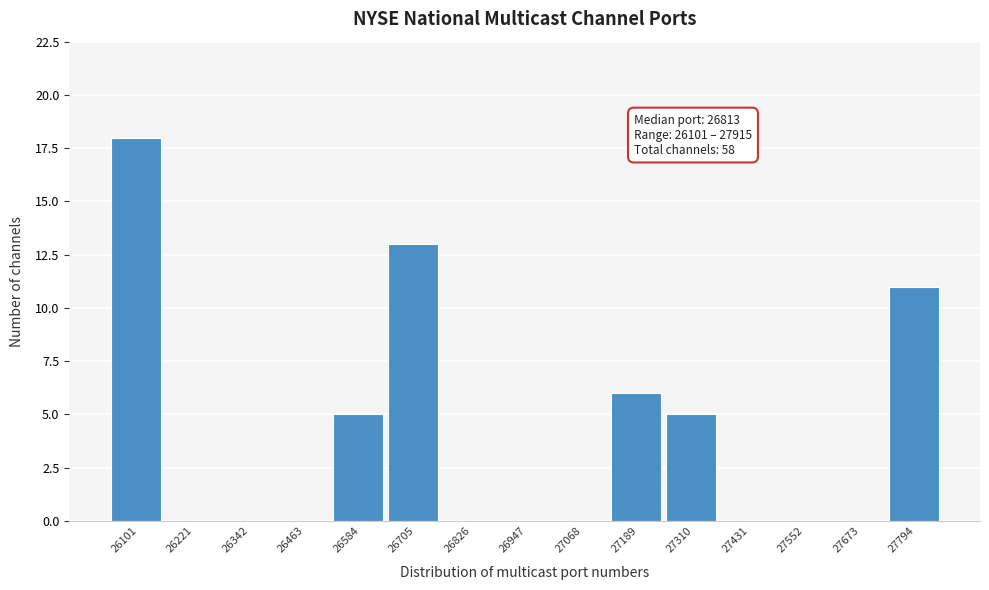

Reading right to left, transcribe all the data shown in this chart.

27794=11	27673=0	27552=0	27431=0	27310=5	27189=6	27068=0	26947=0	26826=0	26705=13	26584=5	26463=0	26342=0	26221=0	26101=18